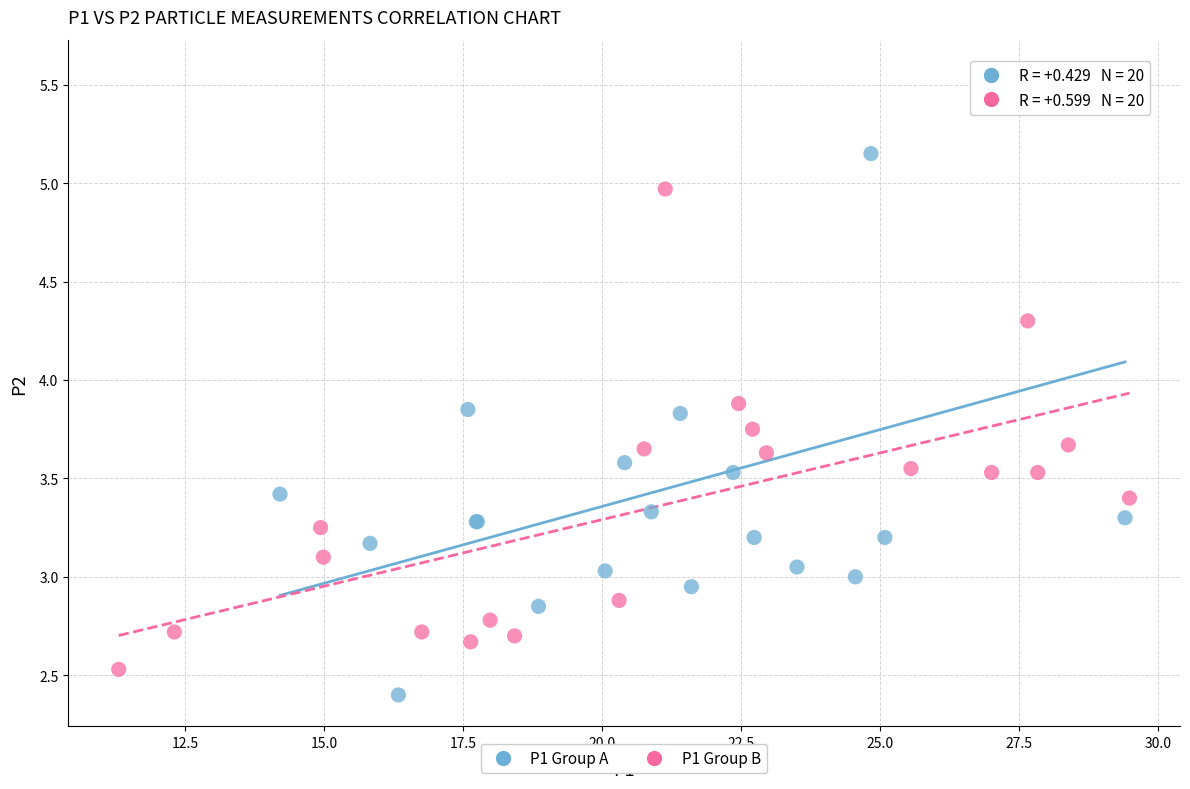

Which series has the largest Y range (max minus min)?

P1 Group A